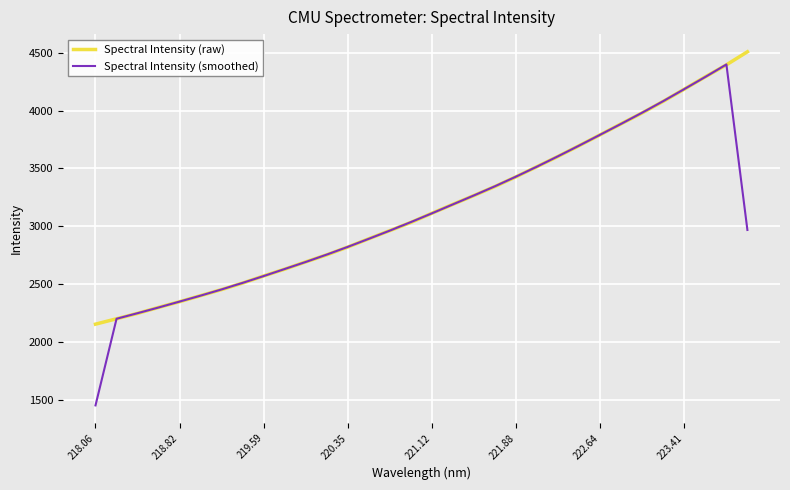

Which series has the widest spread of values?

Spectral Intensity (smoothed)